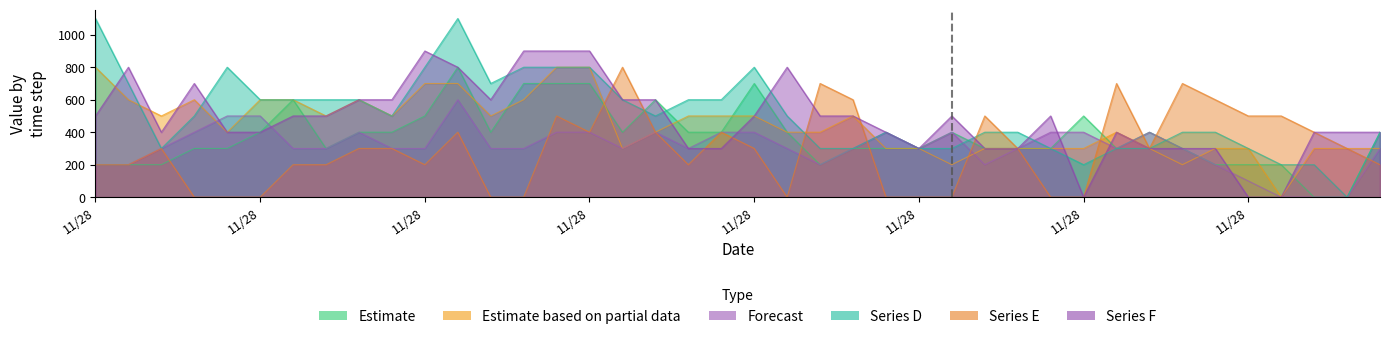

True or false: col_48 has a value of 700 at 2011/11/28 00:10.

True